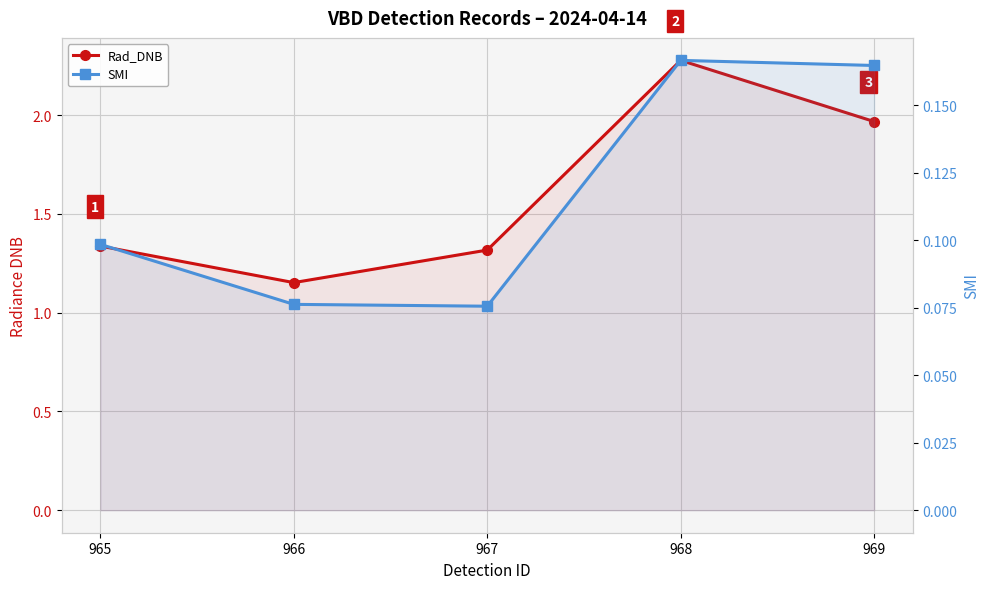

What is the greatest value displayed?

2.3